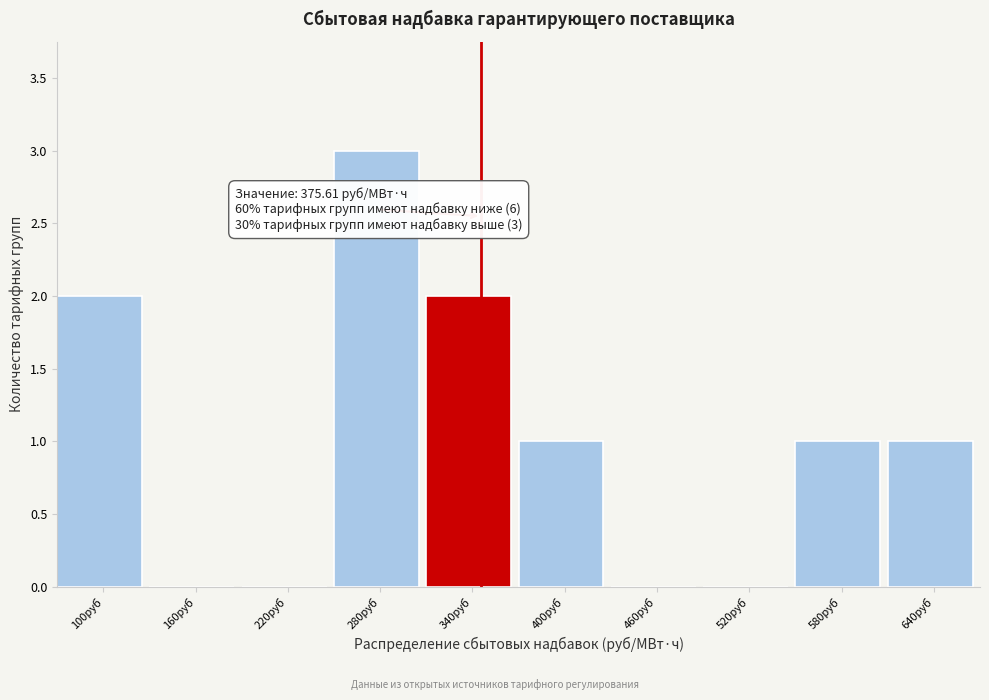

Reading left to right, list all the values displayed in this chart.

100руб=2	160руб=0	220руб=0	280руб=3	340руб=2	400руб=1	460руб=0	520руб=0	580руб=1	640руб=1